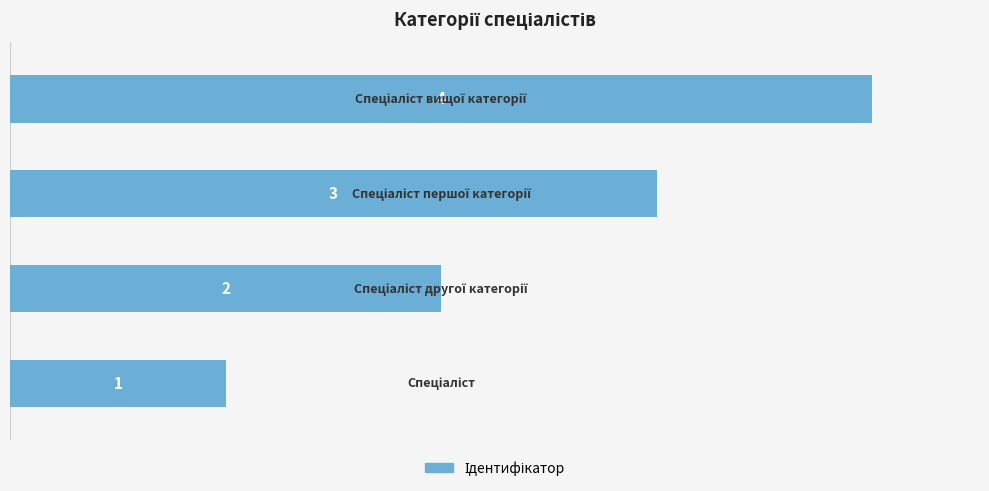

What is the maximum value shown in the chart?

4